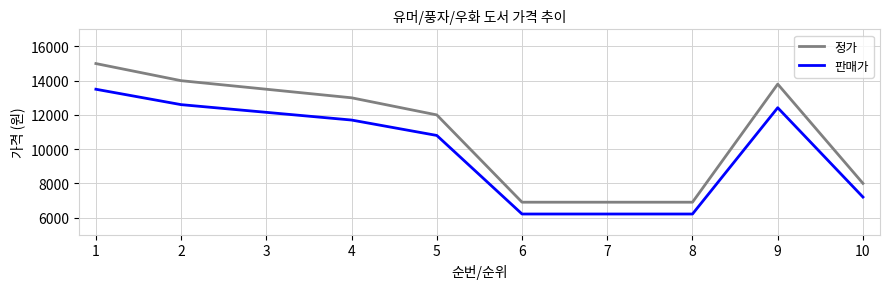

What is the total value across all series at 4?

24700